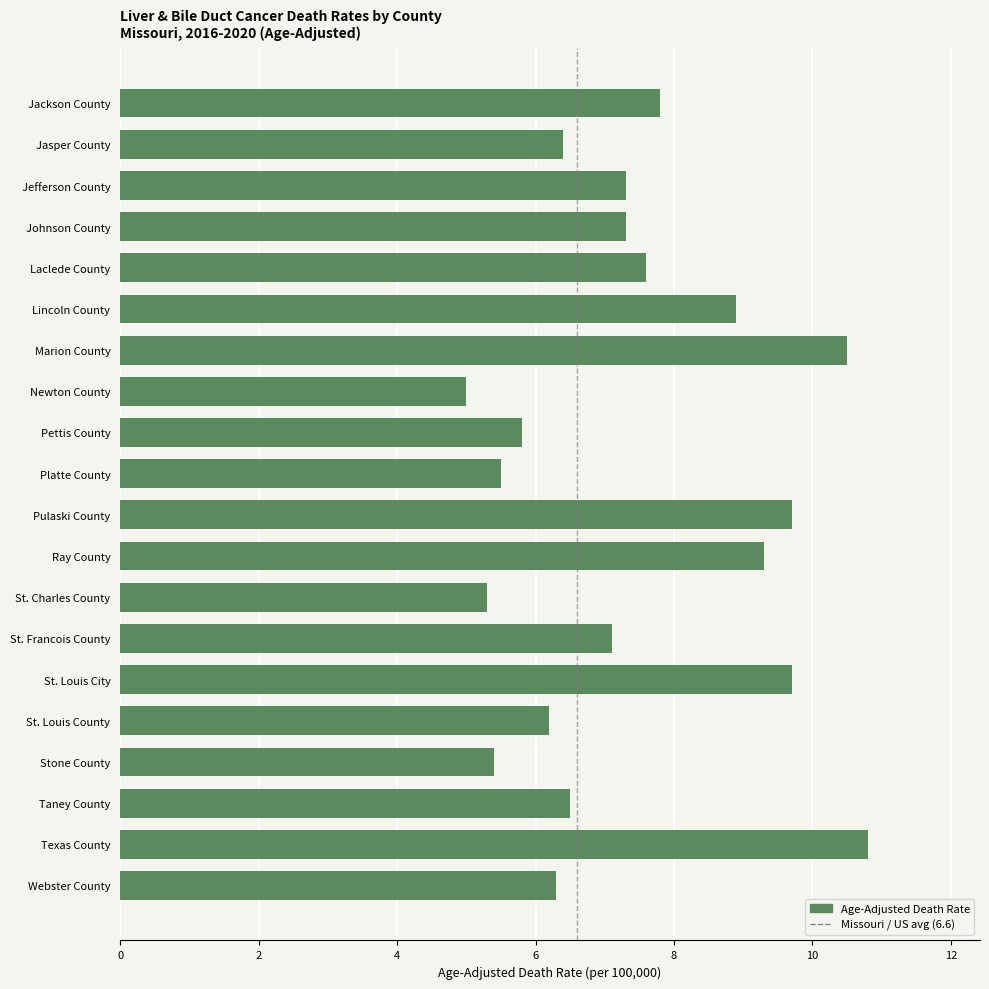

What is the approximate value at St. Louis County?

6.2